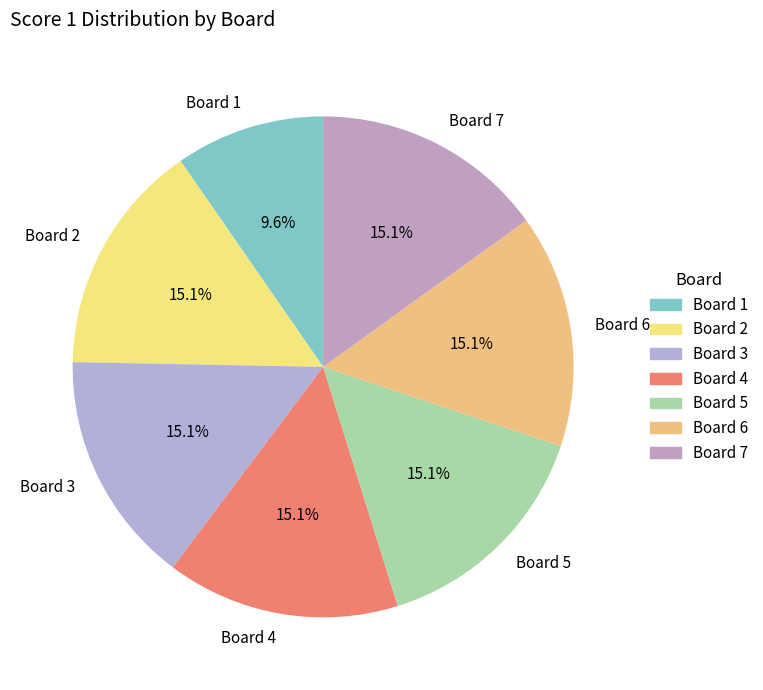

What percentage is NOT represented by Board 1?

90.4%